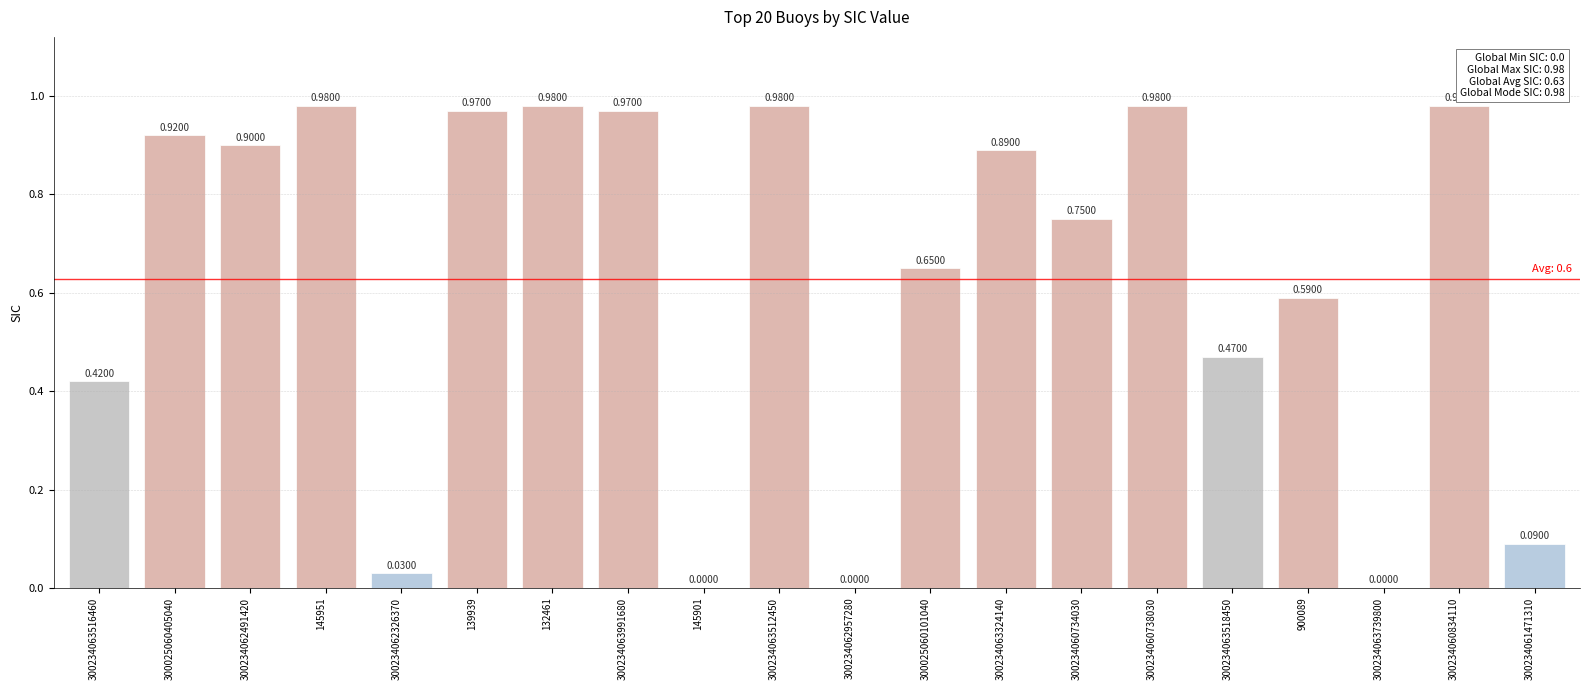

Which has a higher value, 300234061471310 or 300234062491420?

300234062491420